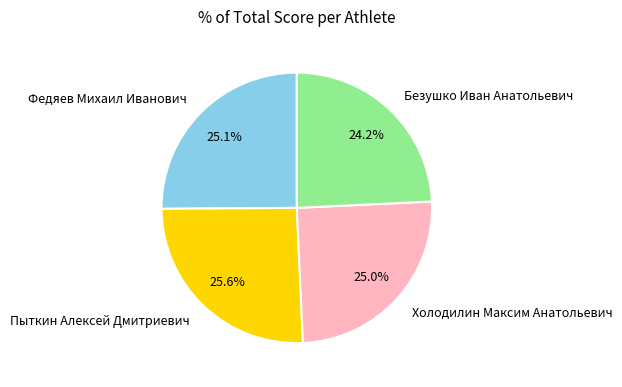

How many segments does this pie chart have?

4